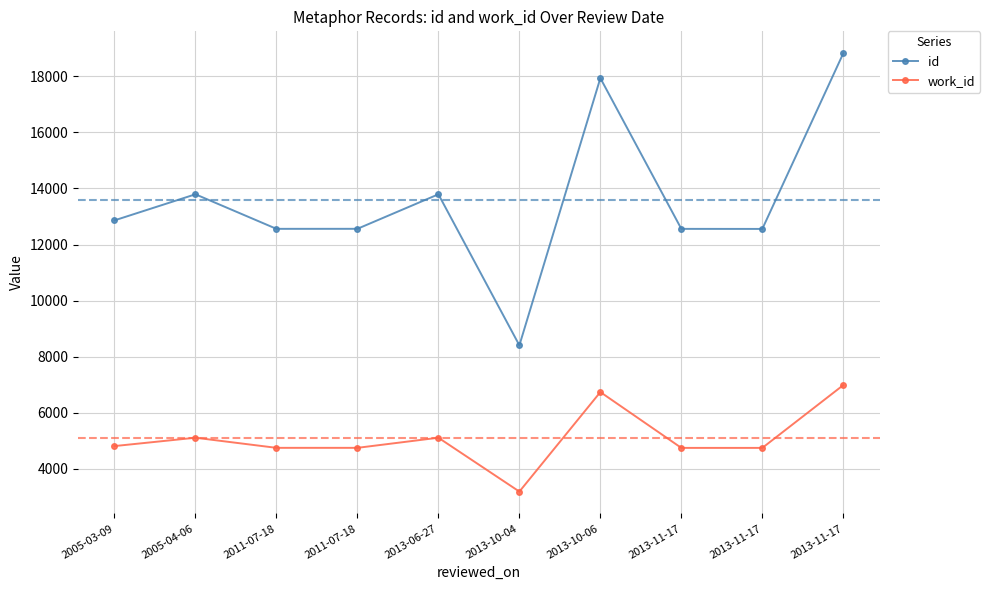

What is the difference between the id values at 2013-10-04 and 2005-04-06?

5390